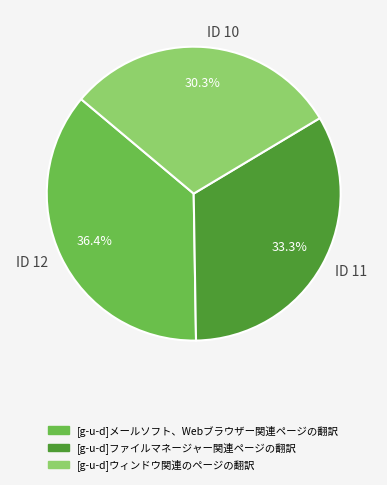

What is the smallest slice in the pie chart?

ID 10